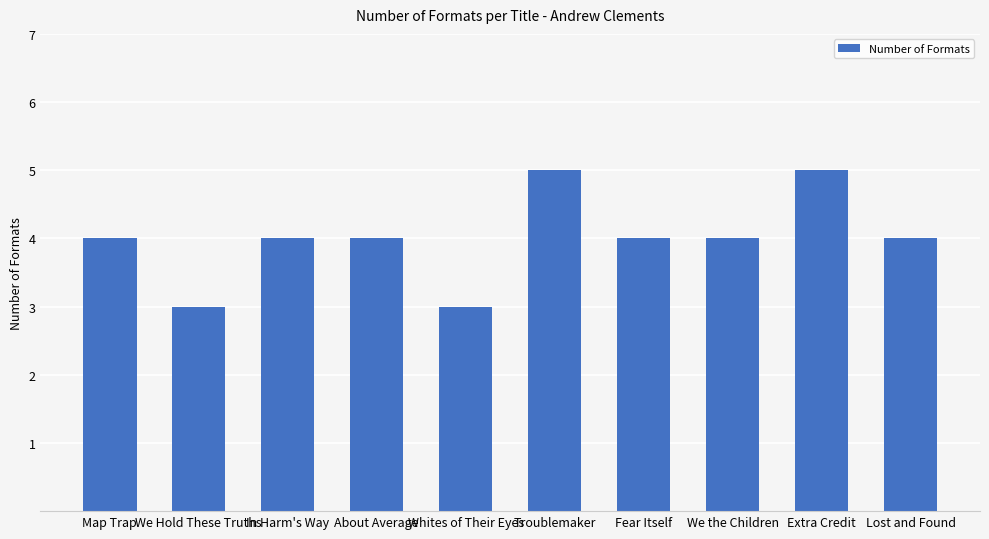

The chart shows a value of 1 at We the Children. True or false?

False